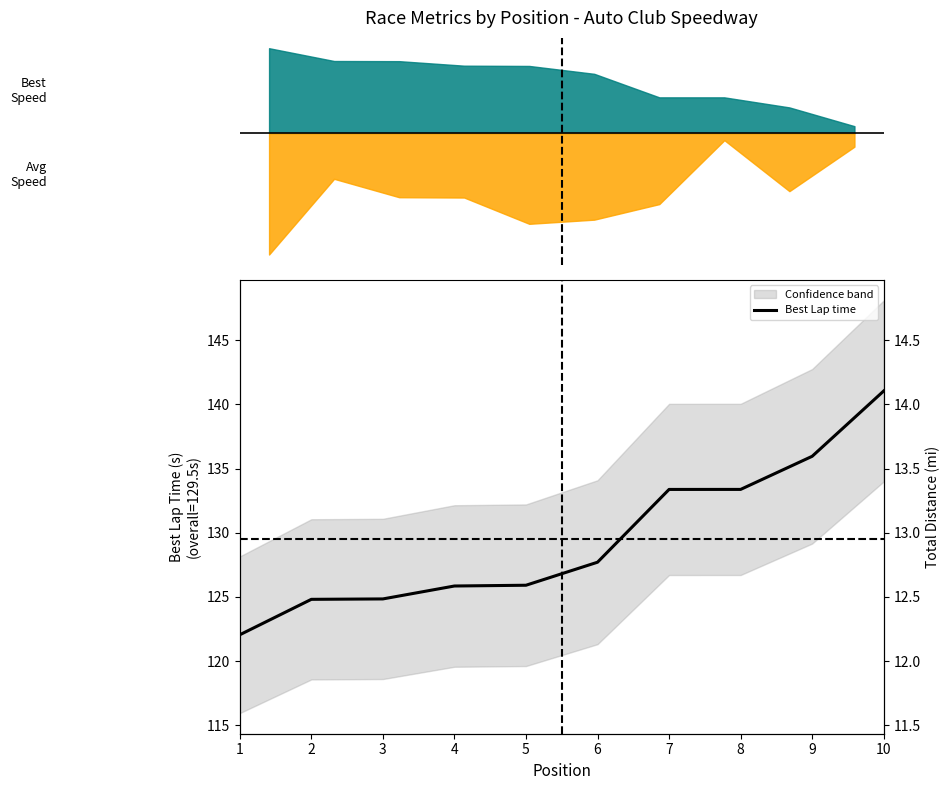

What is the value of the 10th point from the left?

141.1